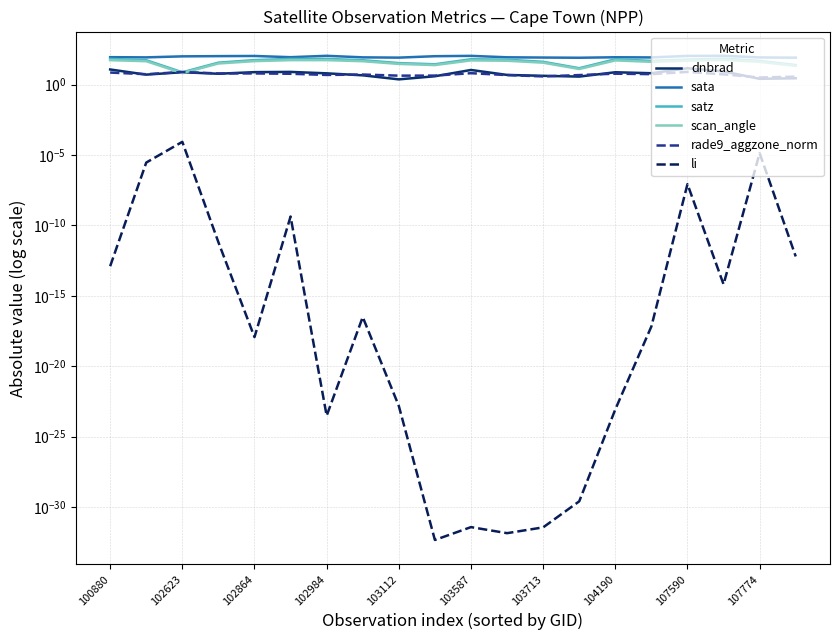

Between which two adjacent categories do rade9_aggzone_norm and dnbrad first intersect?

100880 and 102623